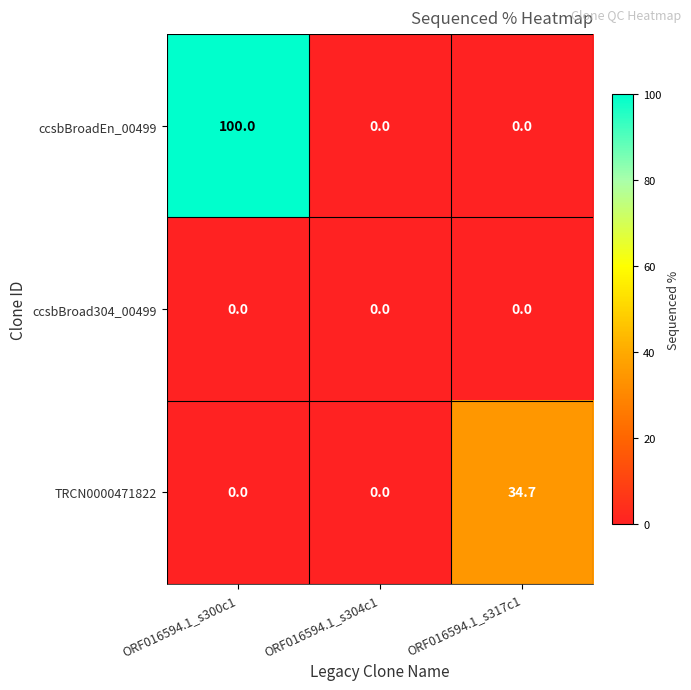

True or false: ccsbBroadEn_00499 has a value of 0.0 at ORF016594.1_s304c1.

True